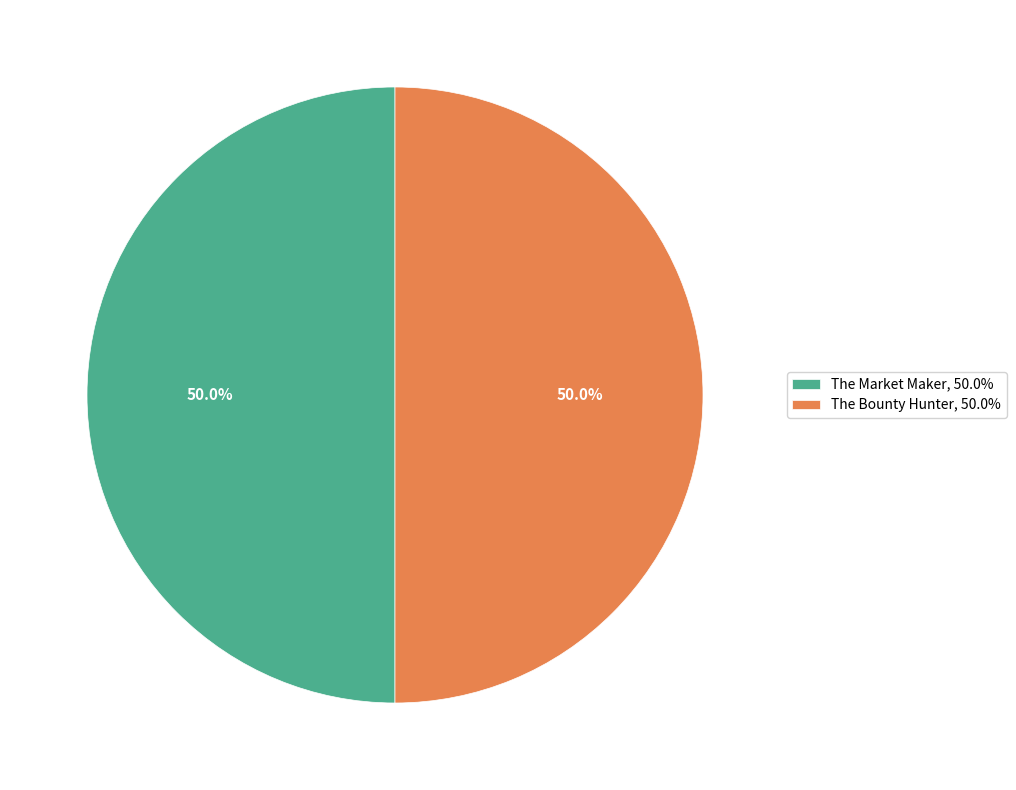

Approximately how many times larger is the value at The Bounty Hunter, 50.0% compared to The Market Maker, 50.0%?

1.0